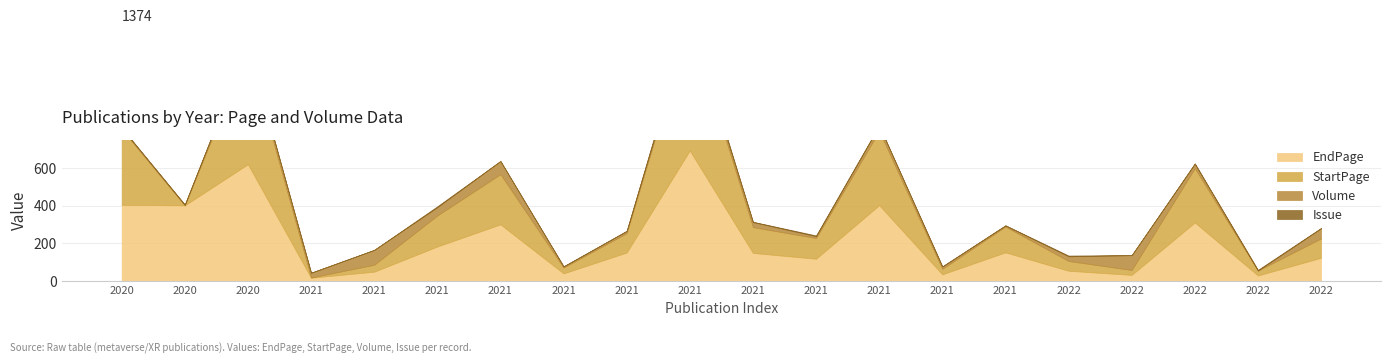

After their last crossing, which series has the higher values: Issue or Volume?

Volume